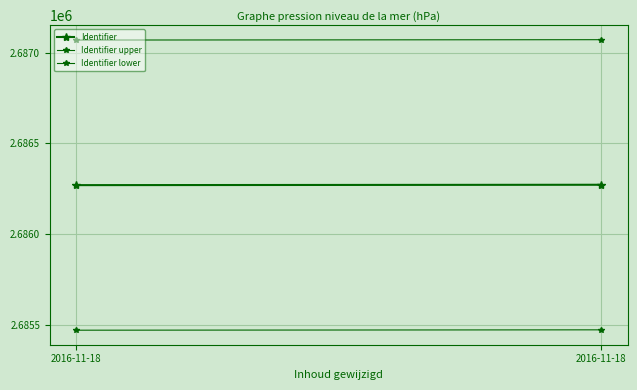

At which label does Identifier reach its peak?

2016-11-18